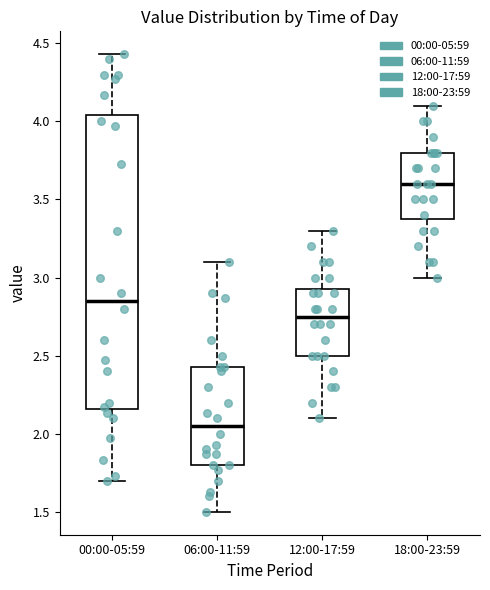

Reading left to right, transcribe this box plot: for each box, give where its median line is, the range the box spans, and where its two whiskers end, as read against the y-axis. The values are not printed on the chart, so give them approximately, as read against the axis.

00:00-05:59: median 2.85, box 2.15 to 4.05, whiskers 1.70 to 4.45
06:00-11:59: median 2.05, box 1.80 to 2.45, whiskers 1.50 to 3.10
12:00-17:59: median 2.75, box 2.50 to 2.95, whiskers 2.10 to 3.30
18:00-23:59: median 3.60, box 3.40 to 3.80, whiskers 3.00 to 4.10